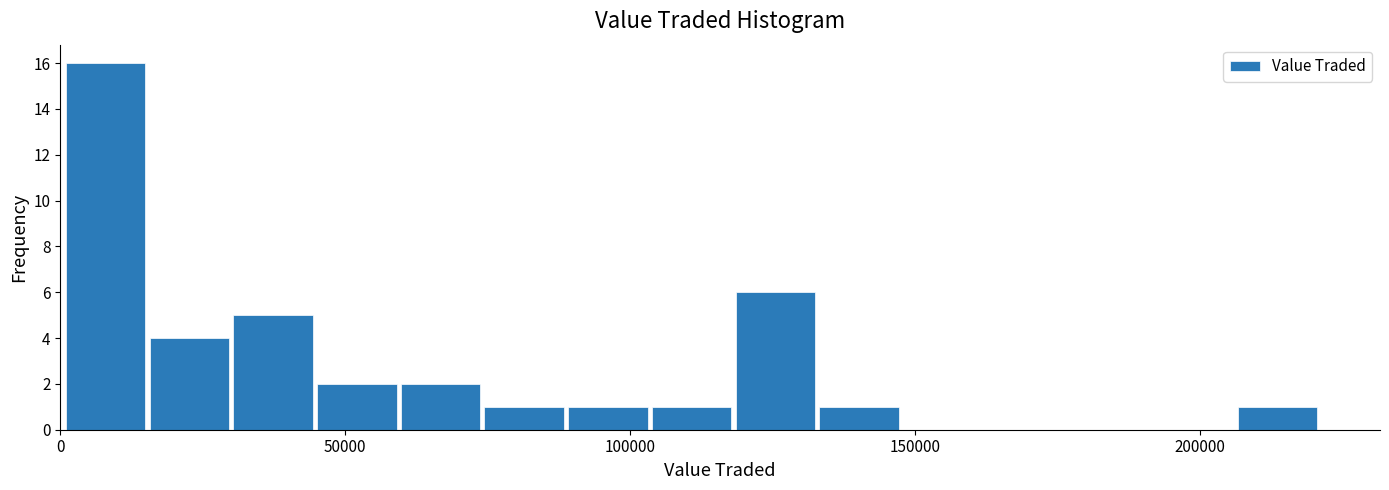

Read against the x-axis, roughly where is the centre of the tallest bar?

10000